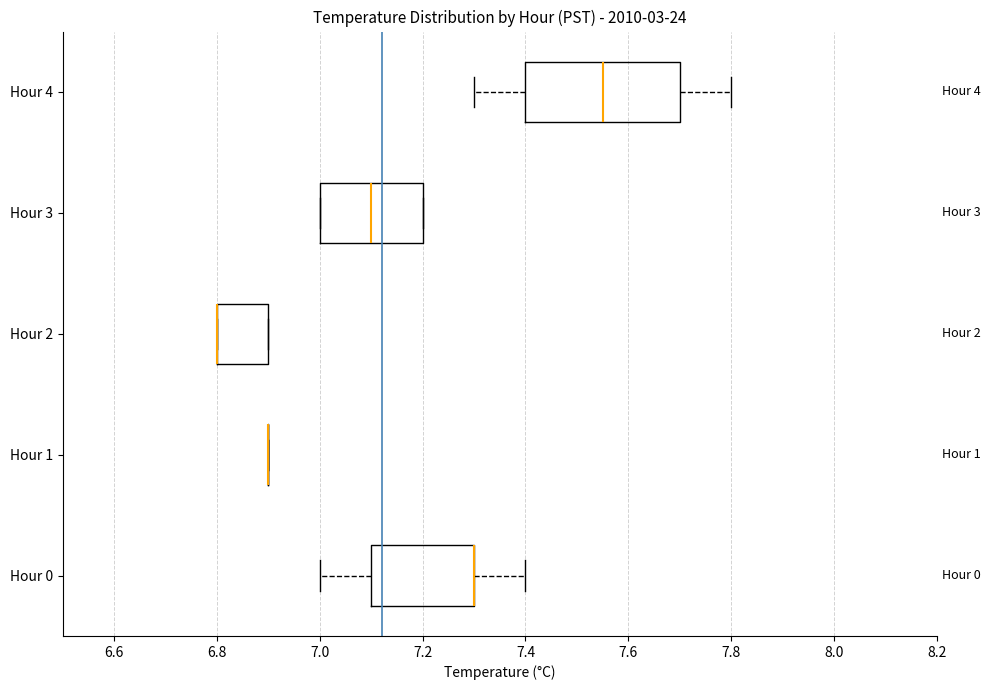

Reading bottom to top, transcribe this box plot: for each box, give where its median line is, the range the box spans, and where its two whiskers end, as read against the x-axis. The values are not printed on the chart, so give them approximately, as read against the axis.

Hour 0: median 7.30 (drawn on the box's right edge), box 7.10 to 7.30, whiskers 7.00 to 7.40
Hour 1: box collapsed to a line at 6.90, whiskers 6.90 to 6.90
Hour 2: median 6.80 (drawn on the box's left edge), box 6.80 to 6.90, whiskers 6.80 to 6.90
Hour 3: median 7.10, box 7.00 to 7.20, whiskers 7.00 to 7.20
Hour 4: median 7.56, box 7.40 to 7.70, whiskers 7.30 to 7.80